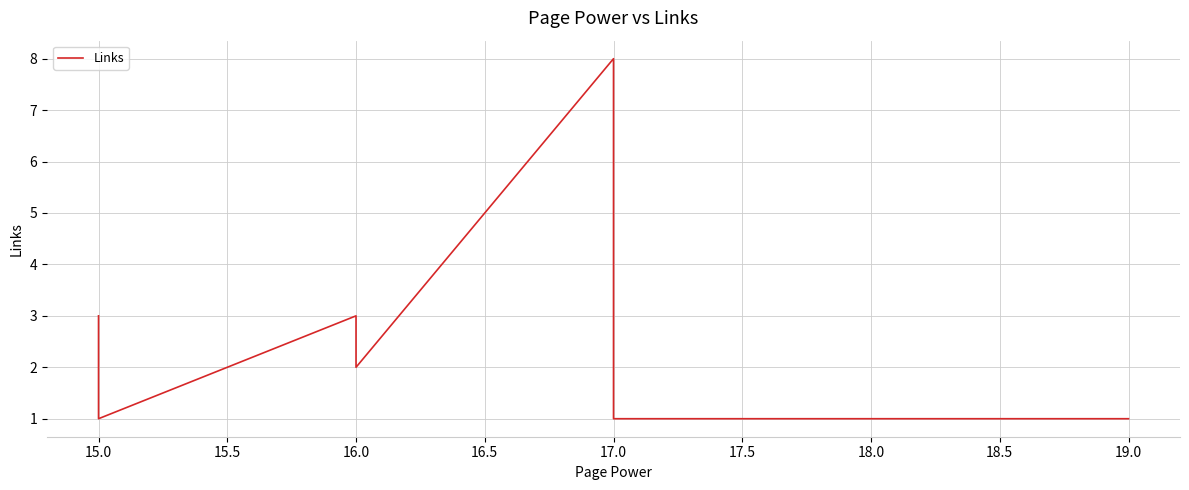

What is the minimum value shown in the chart?

1